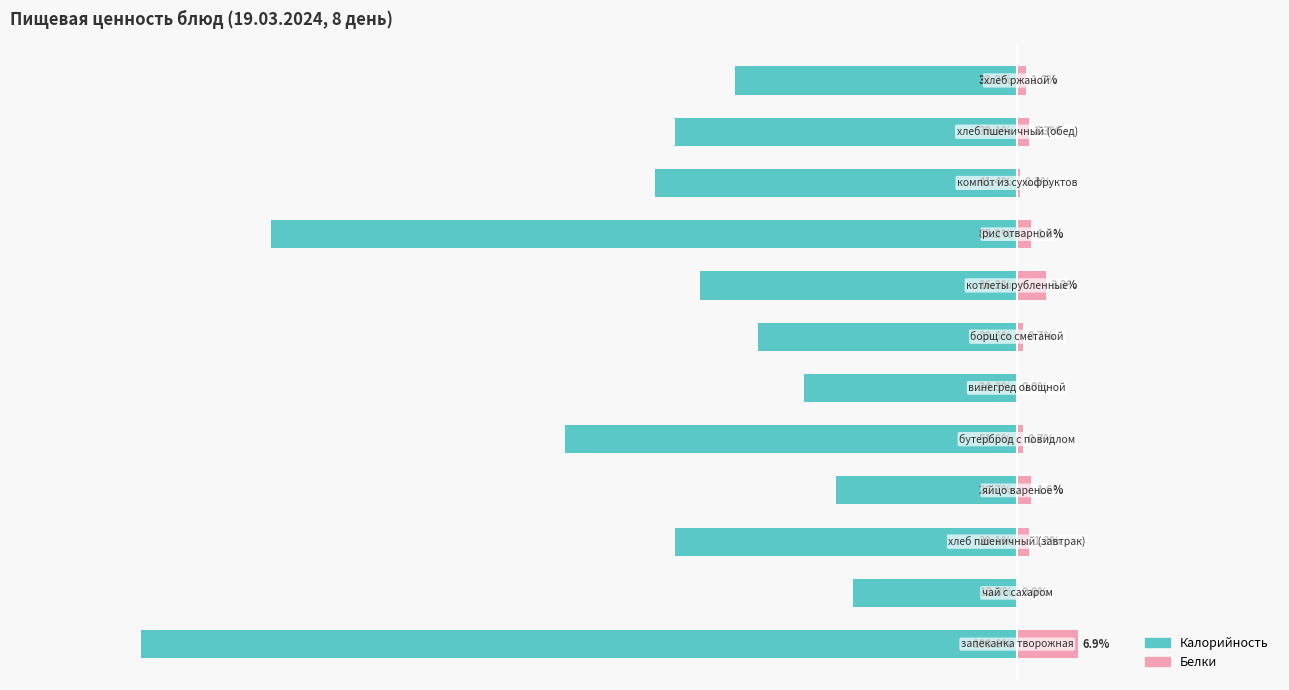

How many data points in Калорийность are less than -36?

7